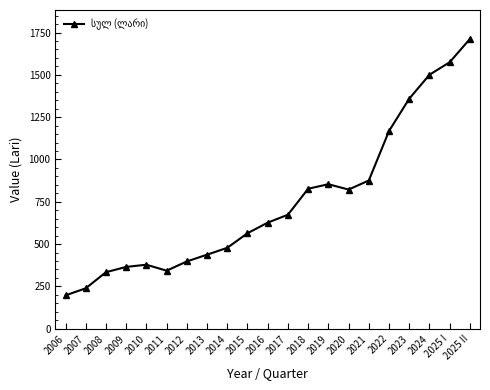

How many lines are shown in the chart?

1